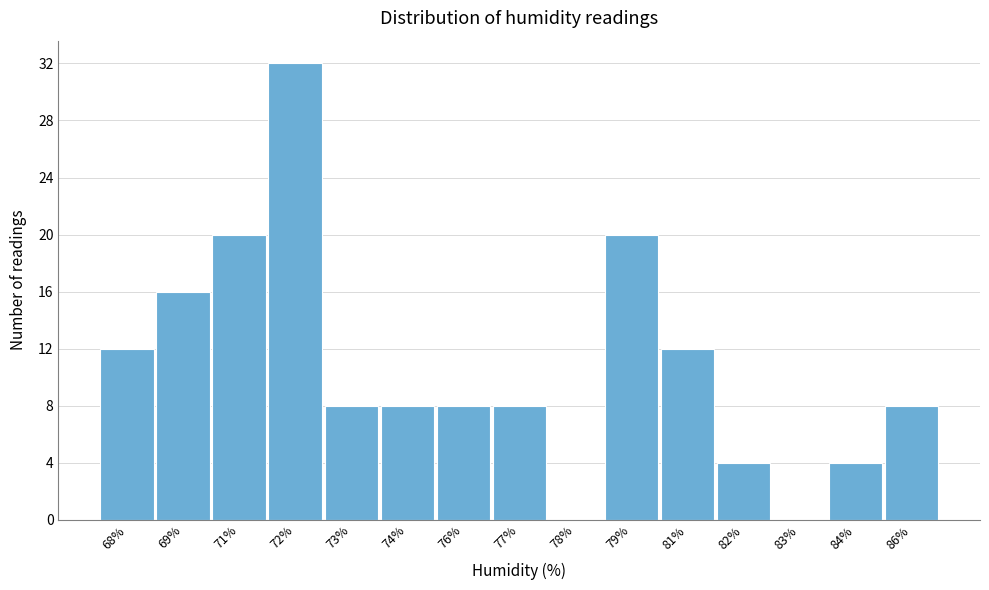

Reading right to left, transcribe all the data shown in this chart.

86%=8	84%=4	83%=0	82%=4	81%=12	79%=20	78%=0	77%=8	76%=8	74%=8	73%=8	72%=32	71%=20	69%=16	68%=12